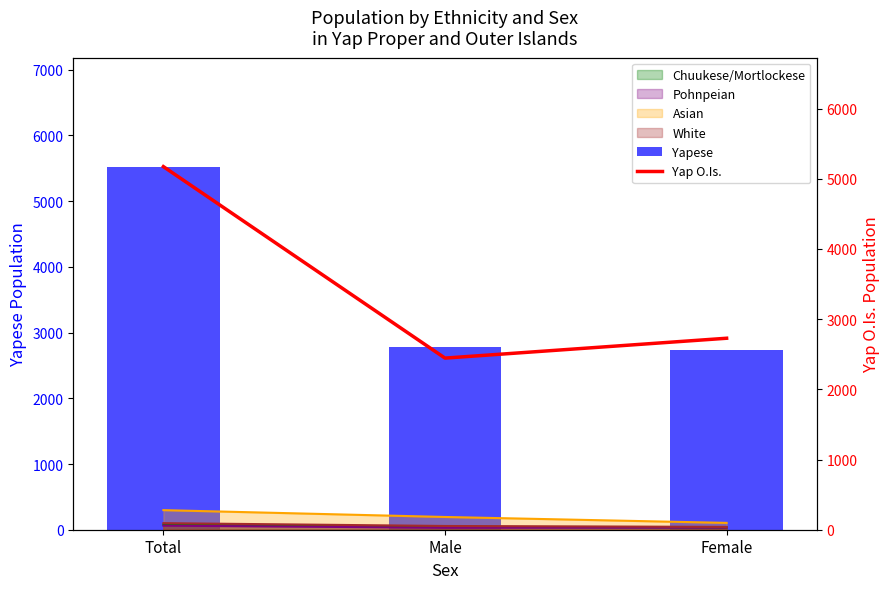

Is it true that Yapese equals 2739 at Female?

True